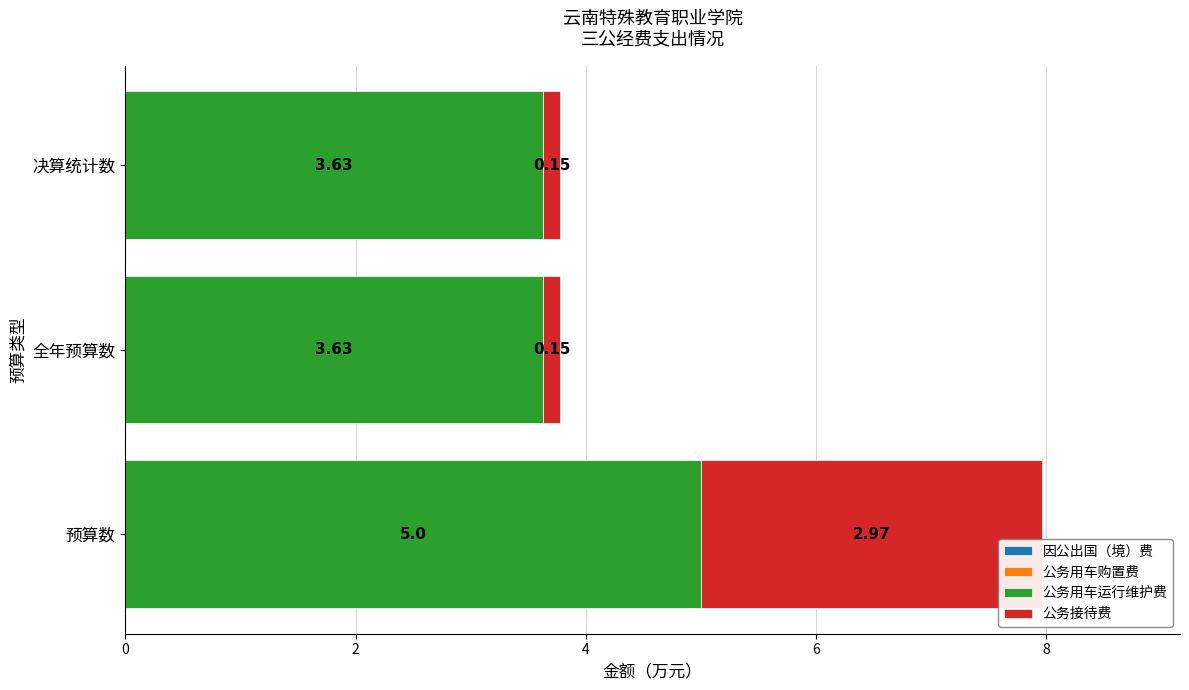

At which category is the sum across all series the highest?

预算数